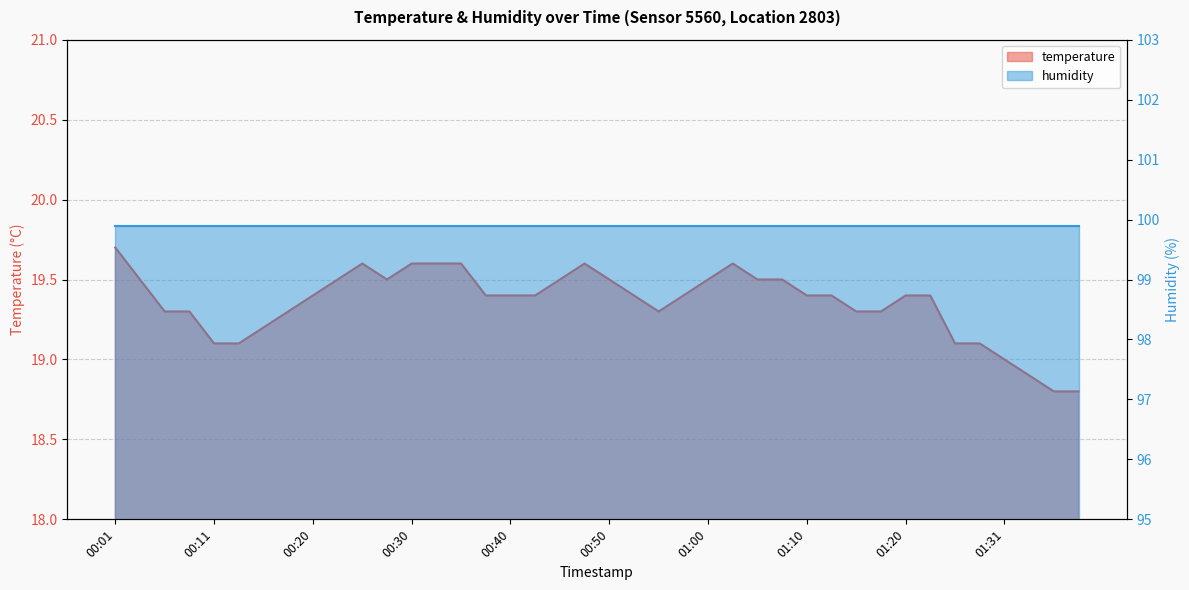

What is the maximum value shown in the chart?

19.7